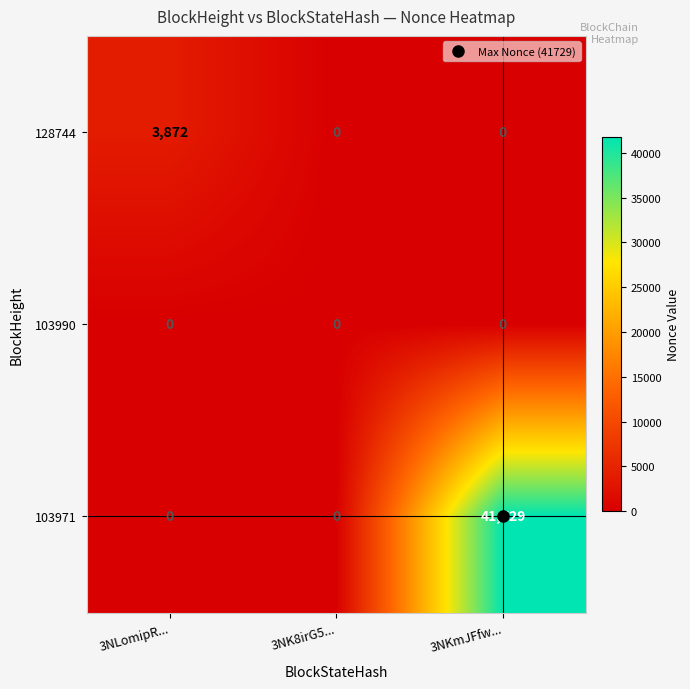

At which category is the sum across all series the highest?

3NKmJFfw...